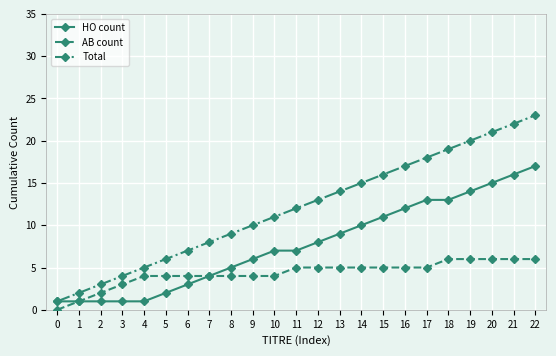

Is the value of HO count at 10 greater than the value of Total at 17?

No